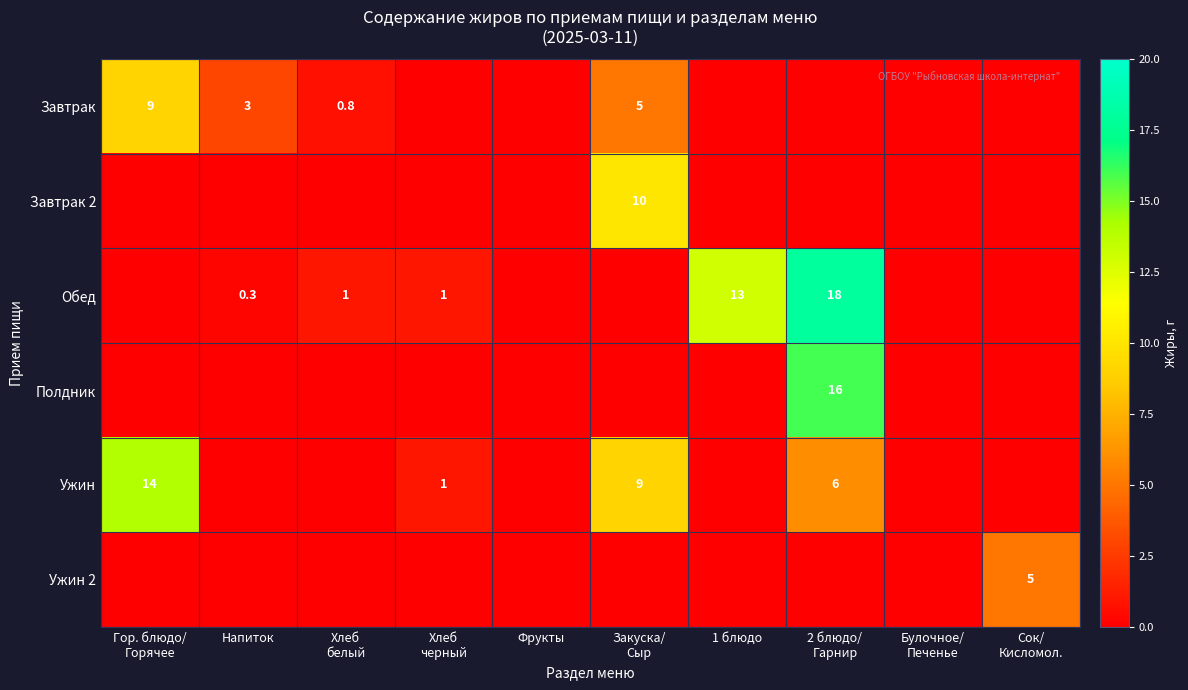

At which category is the sum across all series the highest?

2 блюдо/
Гарнир